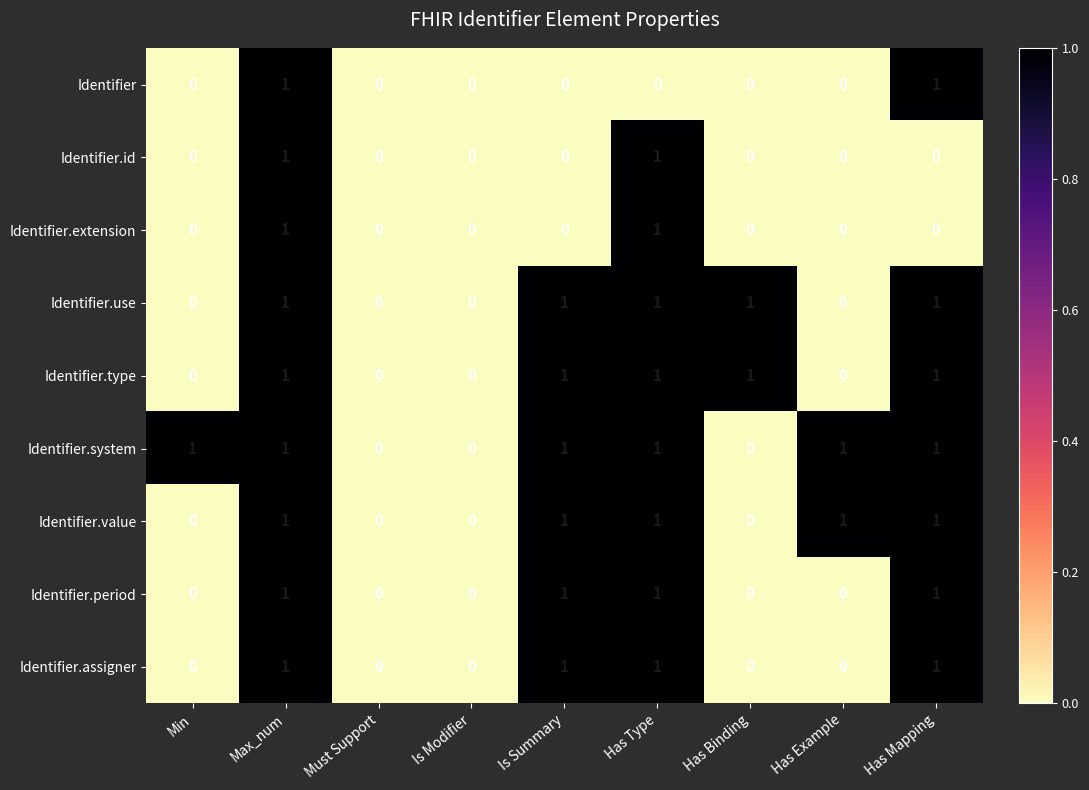

Which series has the largest total across all categories?

Identifier.system